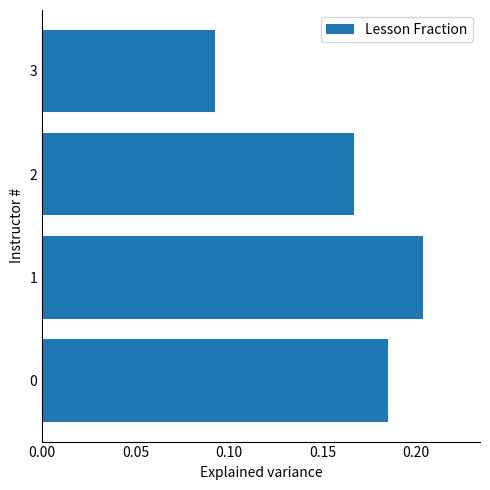

Rank the categories by value from highest to lowest.

1, 0, 2, 3